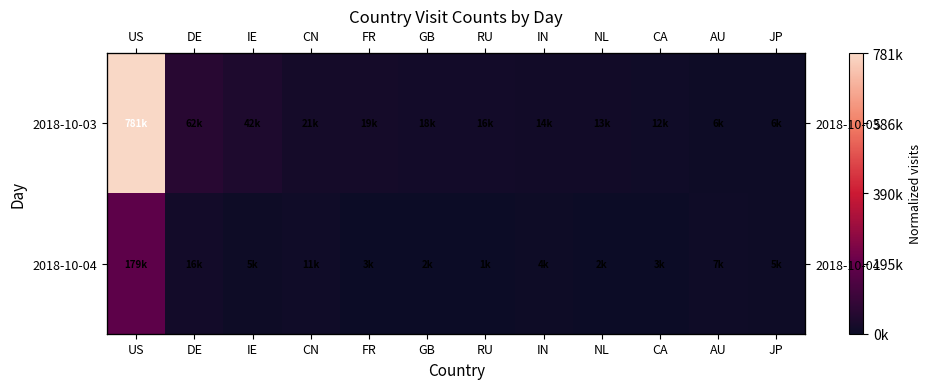

Which has a higher value, RU or DE?

DE